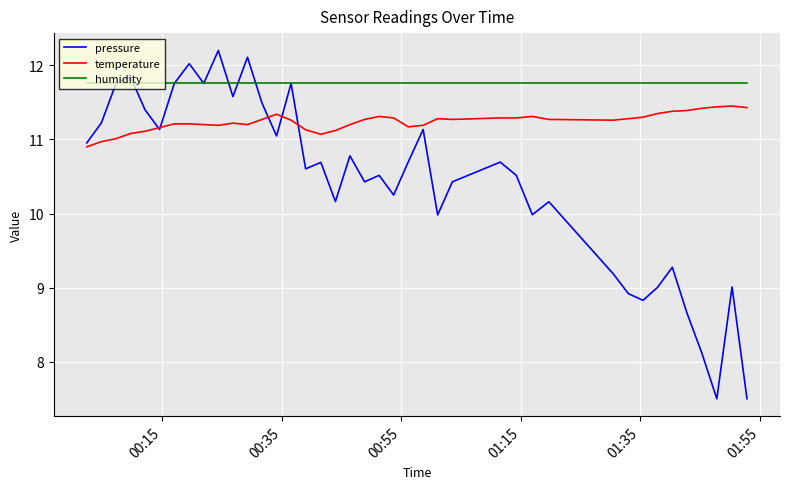

What is the difference between the maximum and minimum values in the pressure series?

4.7